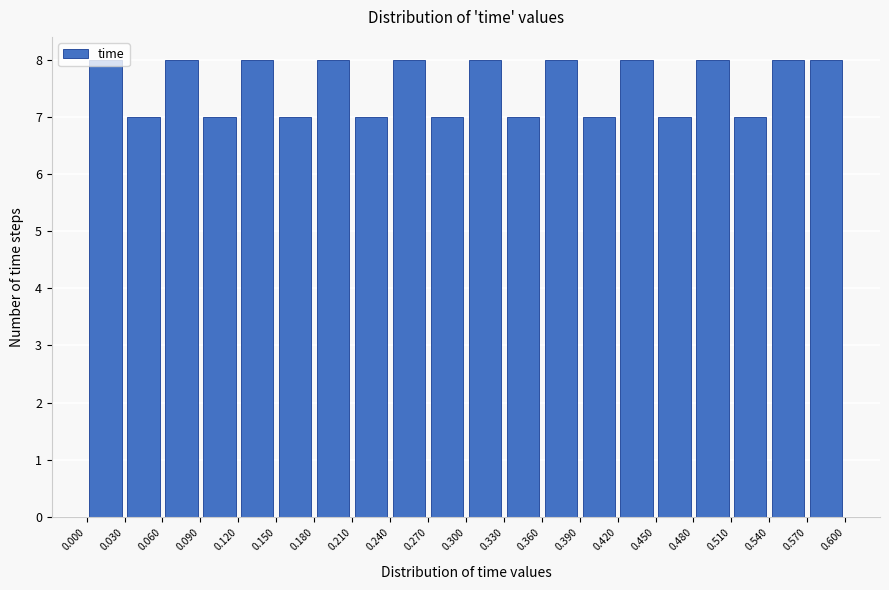

How tall is the bar that spans 0.180 to 0.210 on the x-axis? The values are not printed on the chart, so give them approximately, as read against the axis.

8